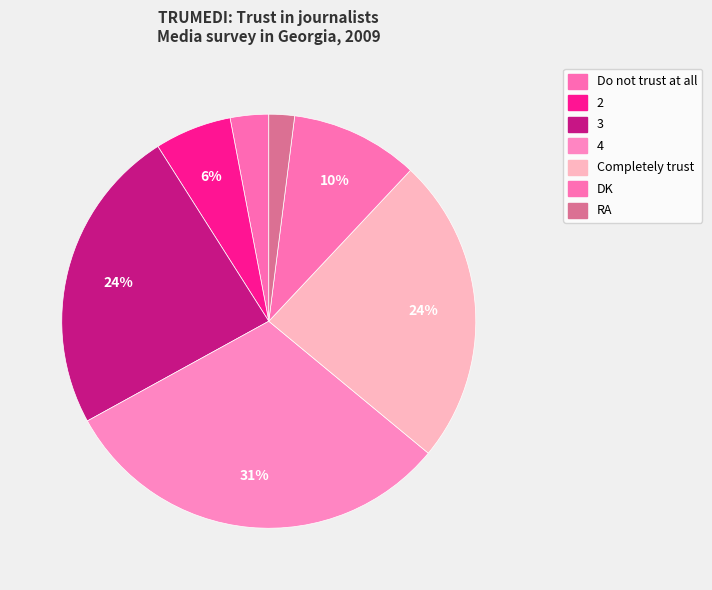

How many segments does this pie chart have?

7